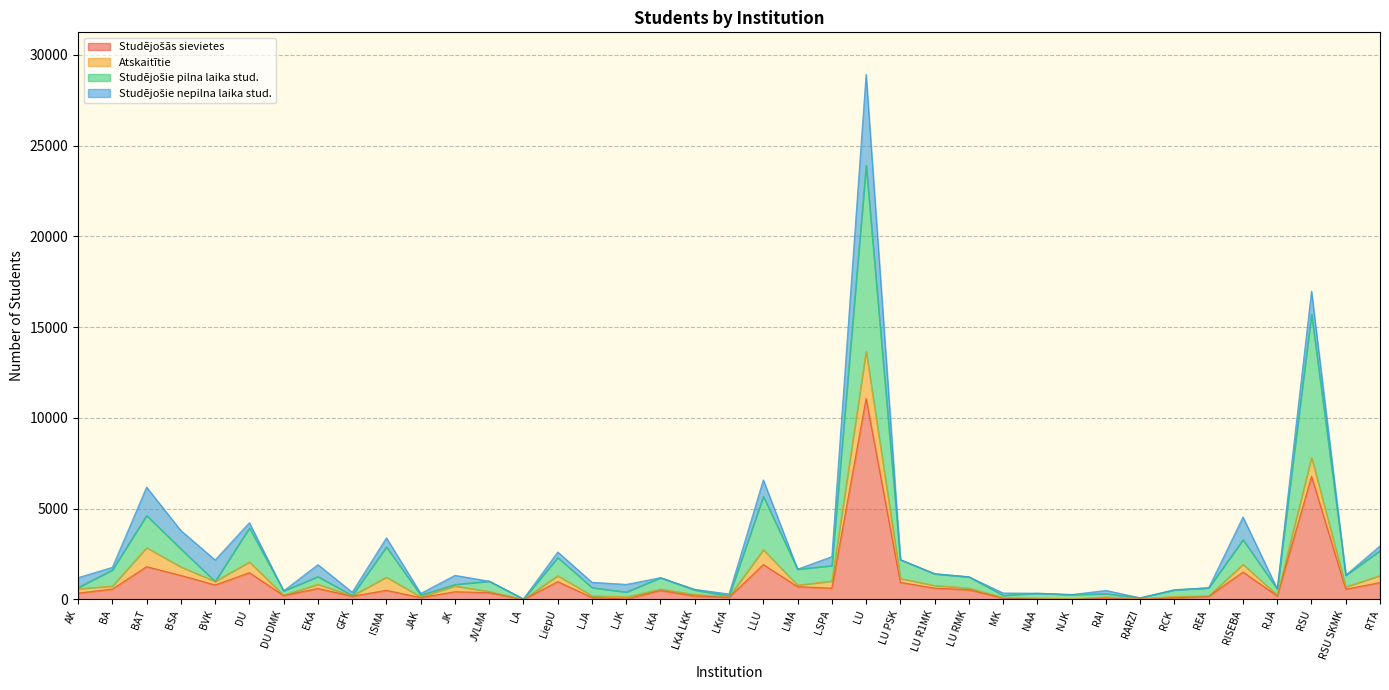

At which category is the sum across all series the highest?

LU